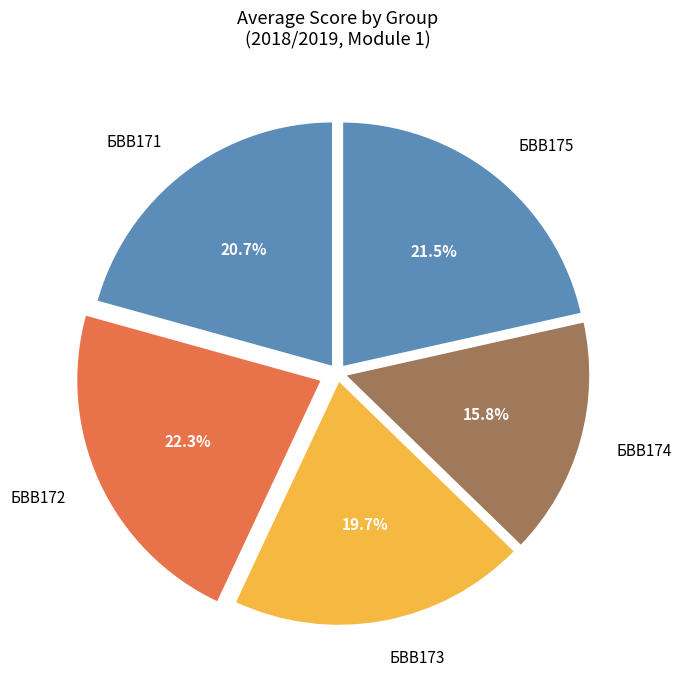

To the nearest percent, what portion does БВВ172 represent?

22%